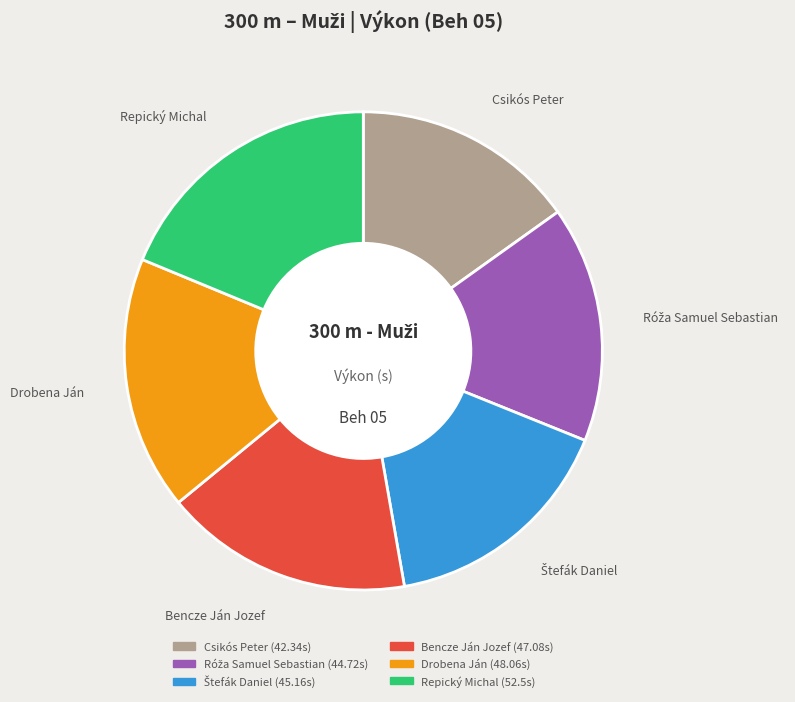

Approximately how many times larger is the value at Drobena Ján compared to Bencze Ján Jozef?

1.0